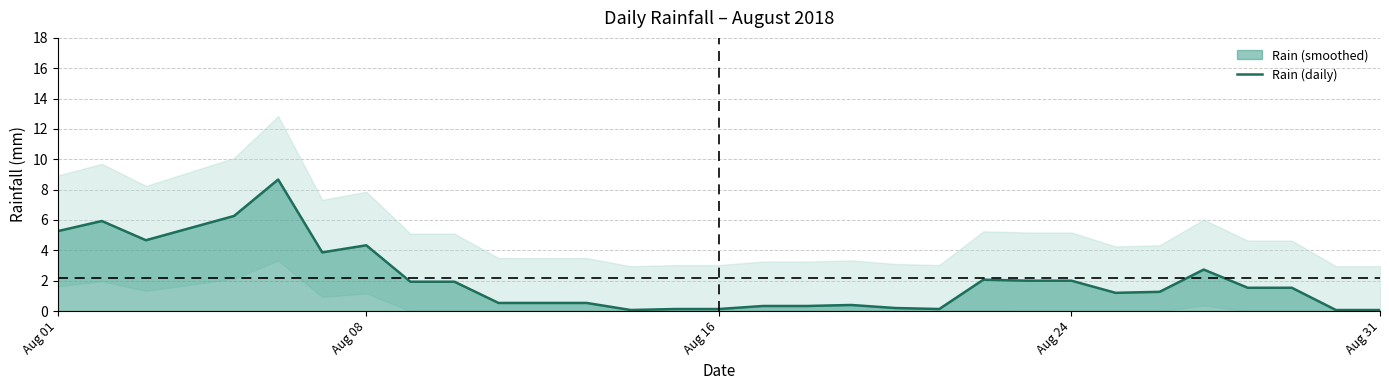

Does the chart display data point markers on the line(s)?

No